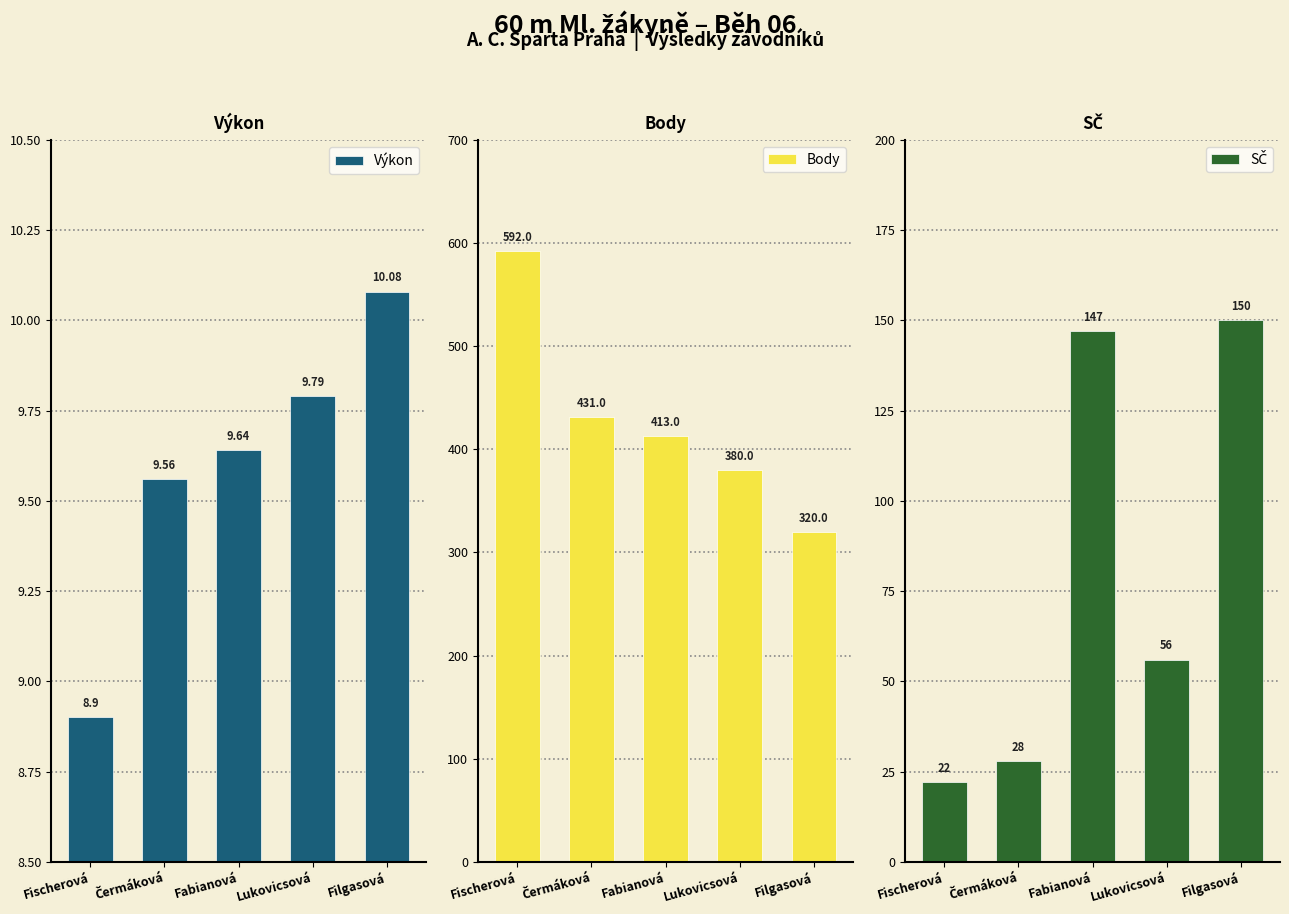

Which series changed the most between Čermáková and Fabianová?

SČ